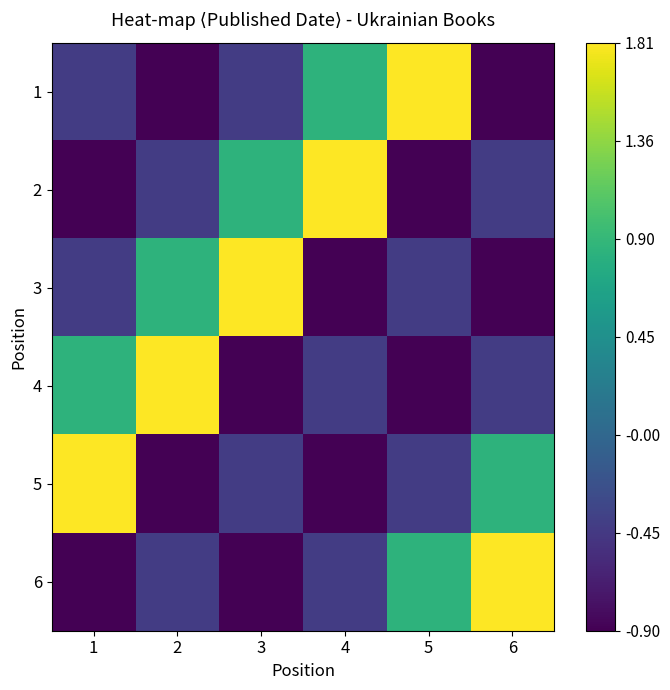

How many categories are shown in the chart?

6